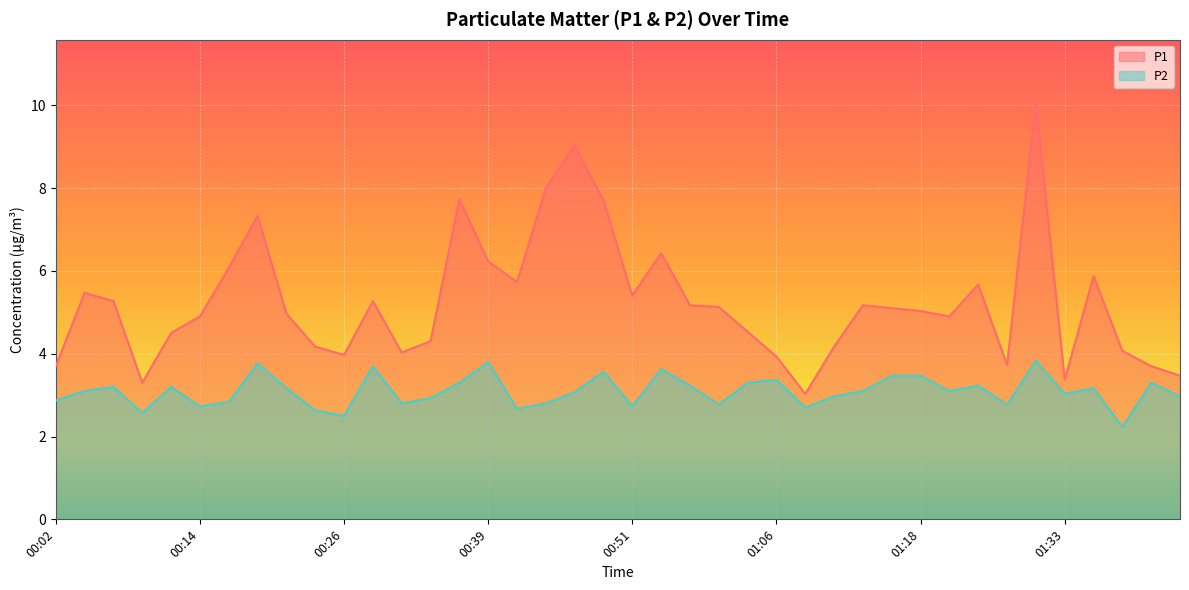

True or false: P1 and P2 intersect in this chart.

False